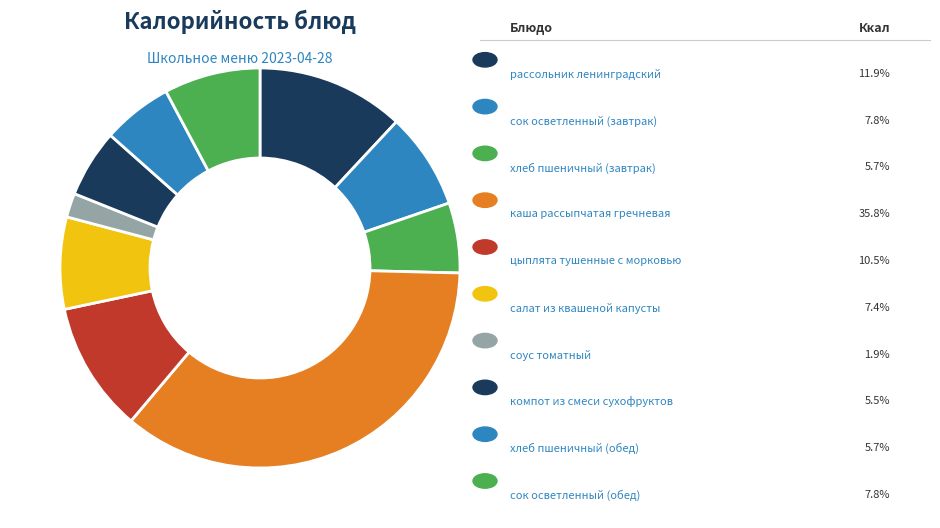

What is the largest slice in the pie chart?

каша рассыпчатая гречневая